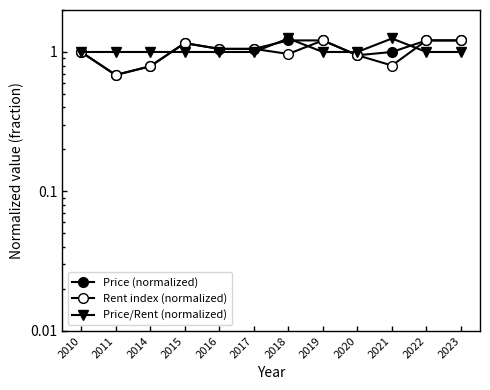

Where do Price/Rent (normalized) and Price (normalized) first cross each other?

2014 and 2015